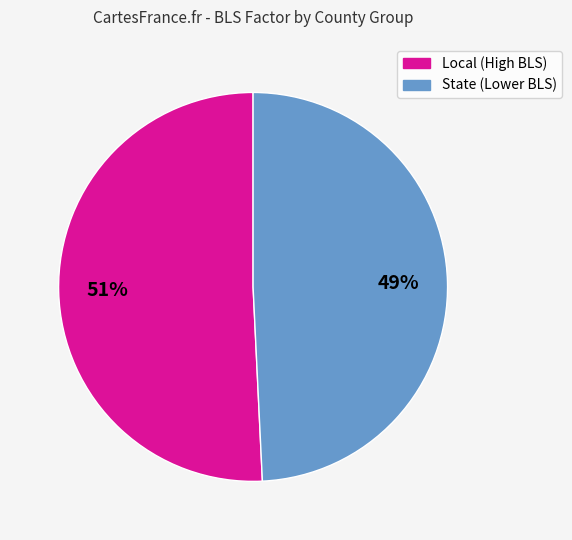

To the nearest percent, what is the difference between the largest and smallest slice percentages?

2%